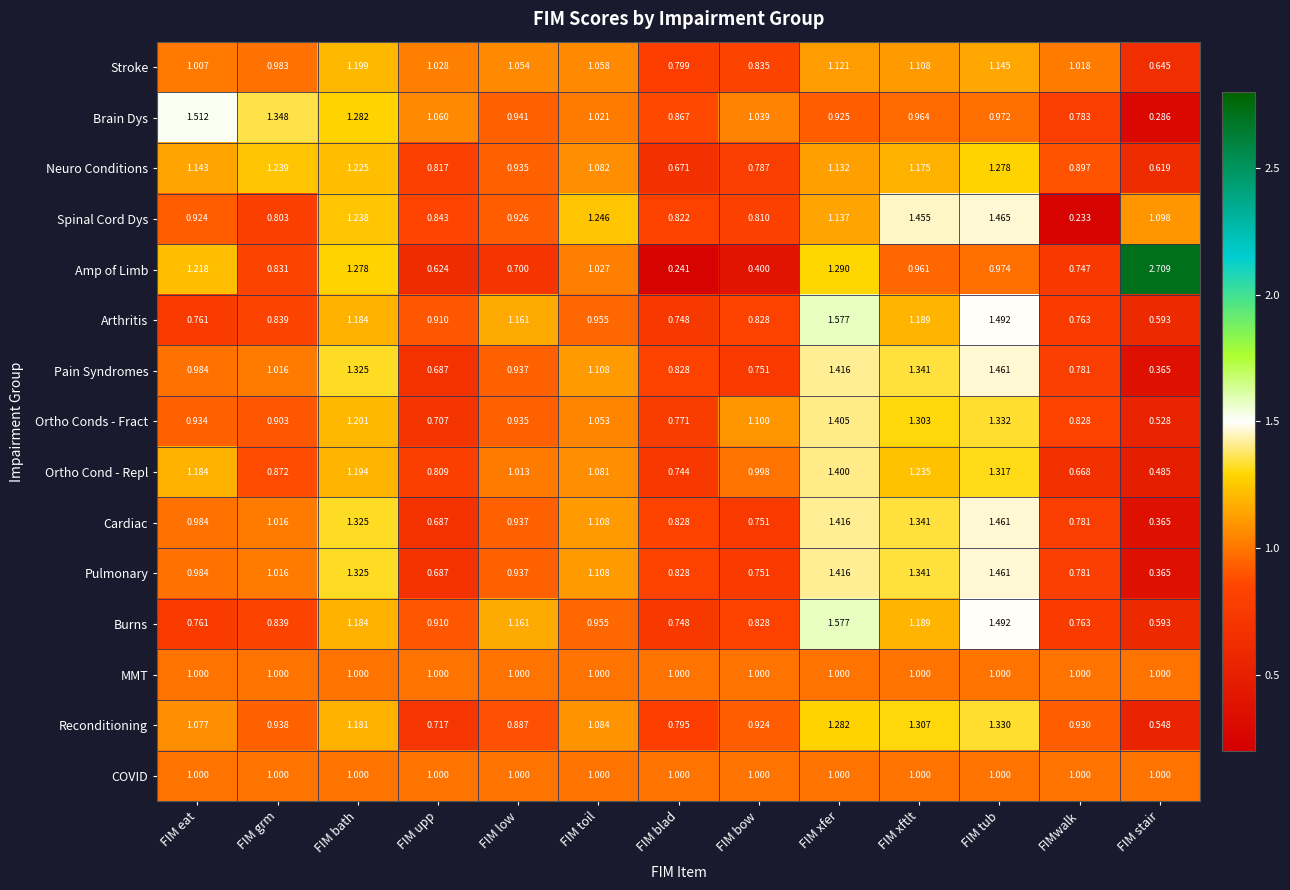

At which category is the sum across all series the highest?

FIM tub